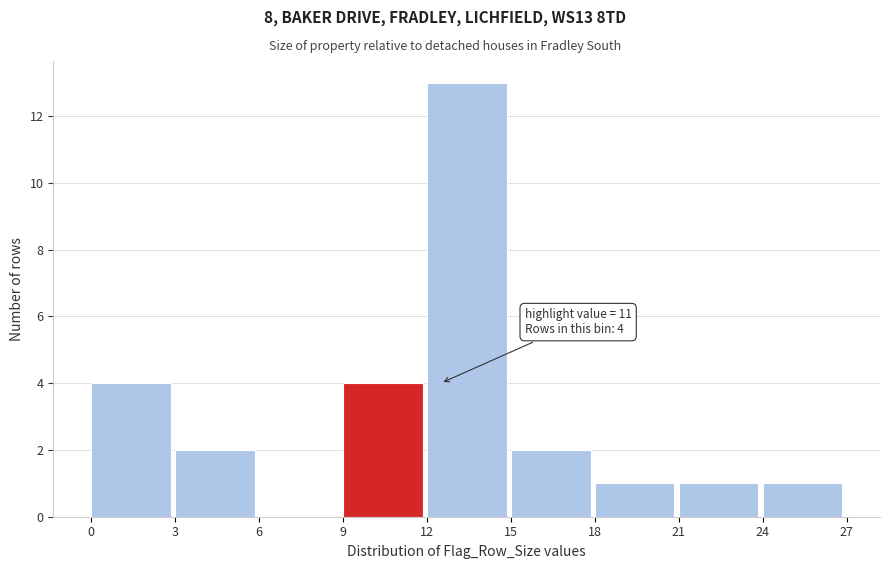

Which range on the x-axis has the tallest bar?

12 to 15